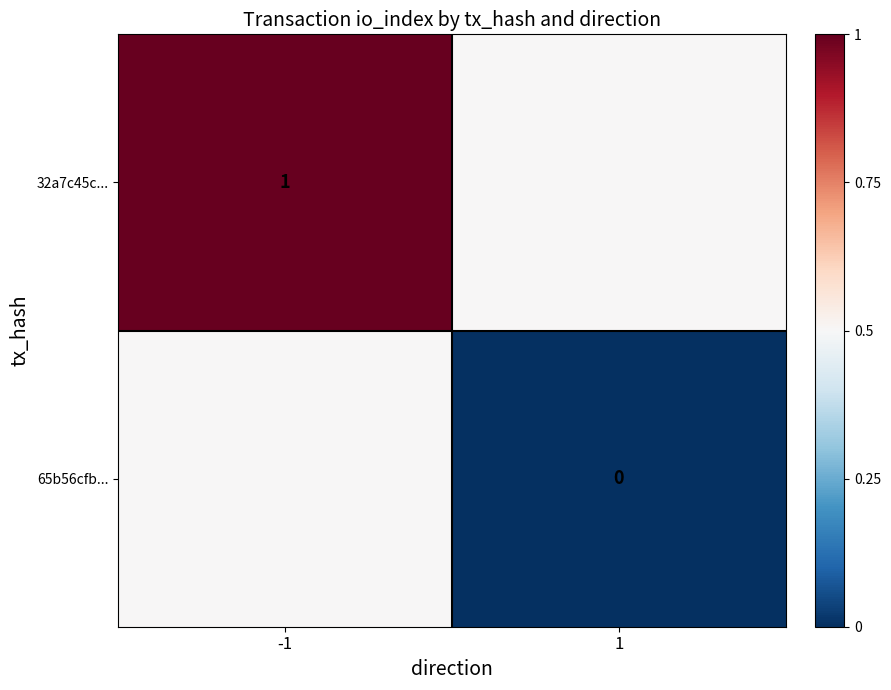

The value of 32a7c45c... at -1 is 1.0. True or false?

True